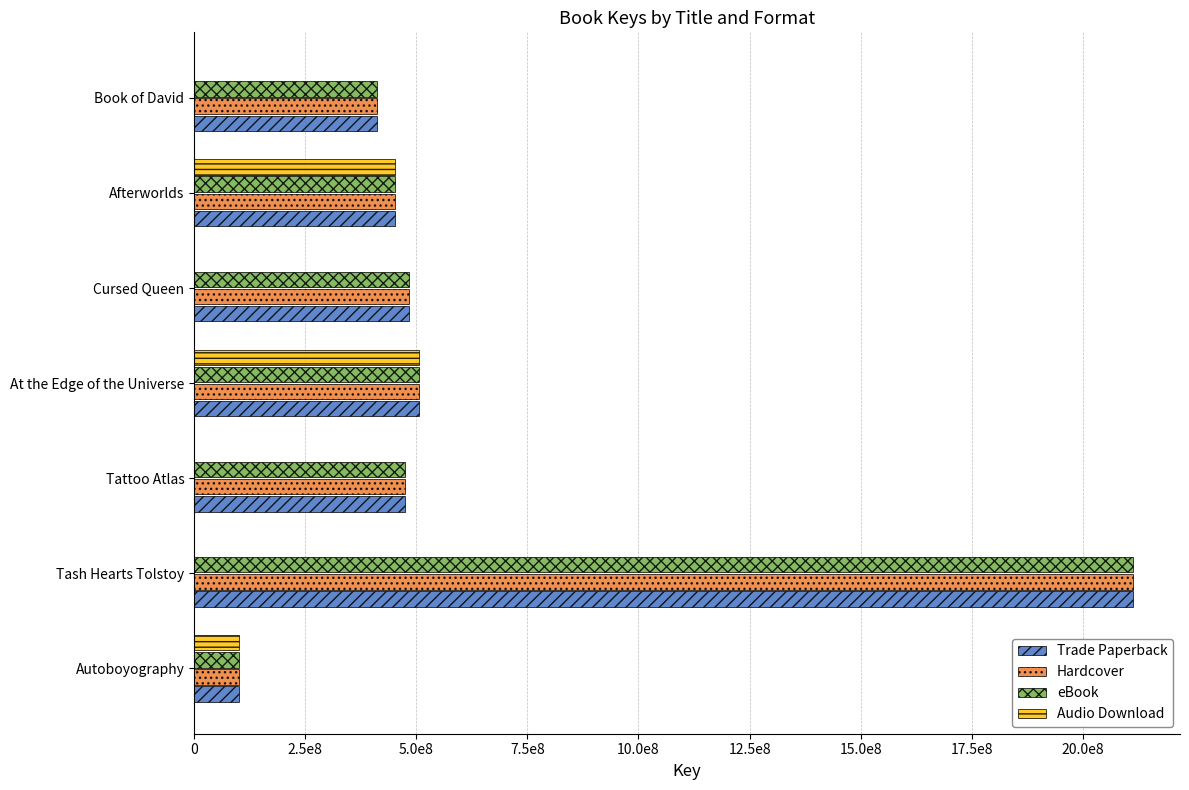

What are all the series names shown in the legend?

Trade Paperback, Hardcover, eBook, Audio Download